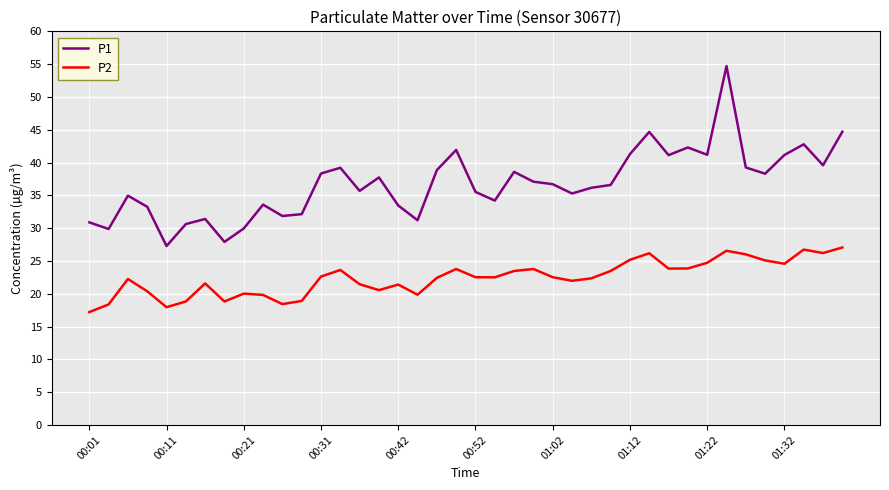

What is the minimum value shown in the chart?

17.2